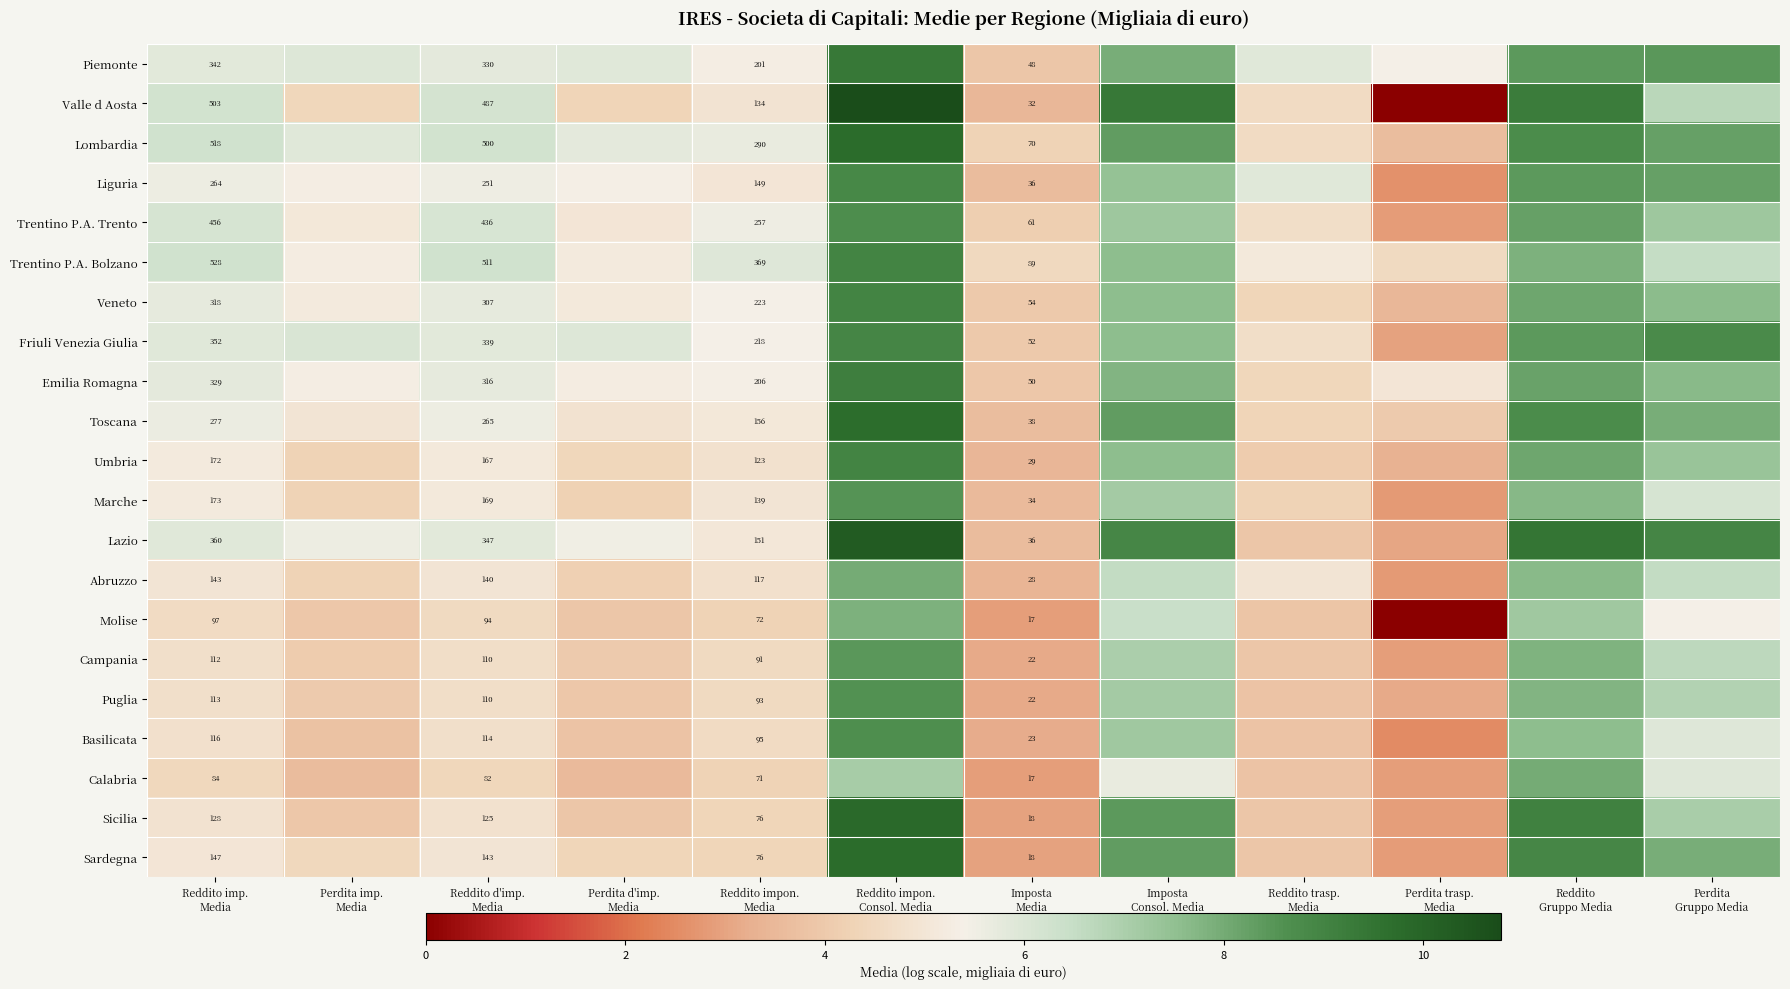

What is the highest value of the Lombardia series?

9.8